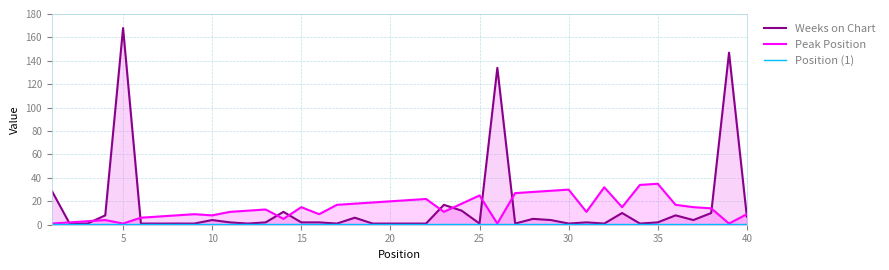

What is the greatest value displayed?

168